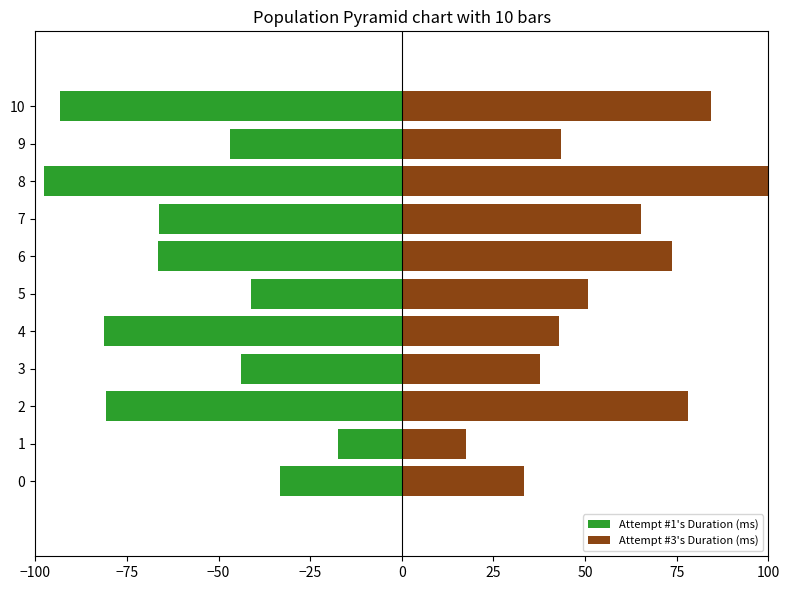

Which series has the widest spread of values?

Attempt #3's Duration (ms)